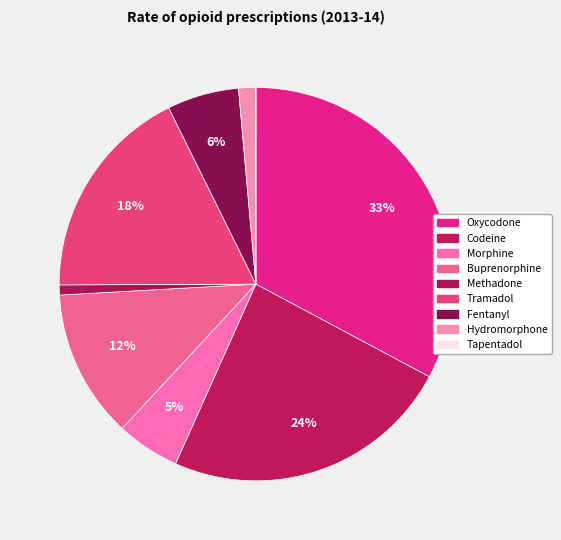

Which category has the smallest portion of the pie?

Tapentadol